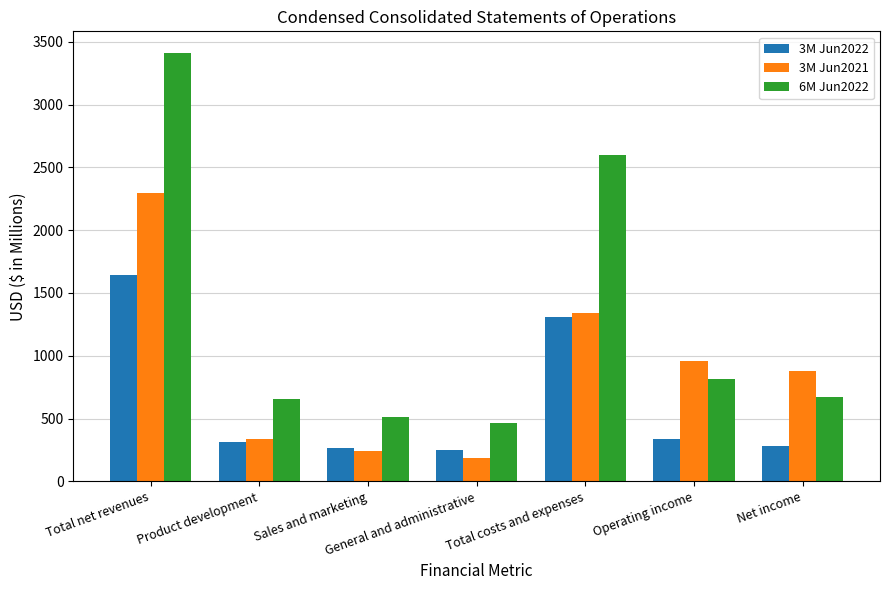

The value of 6M Jun2022 at Net income is 165. True or false?

False